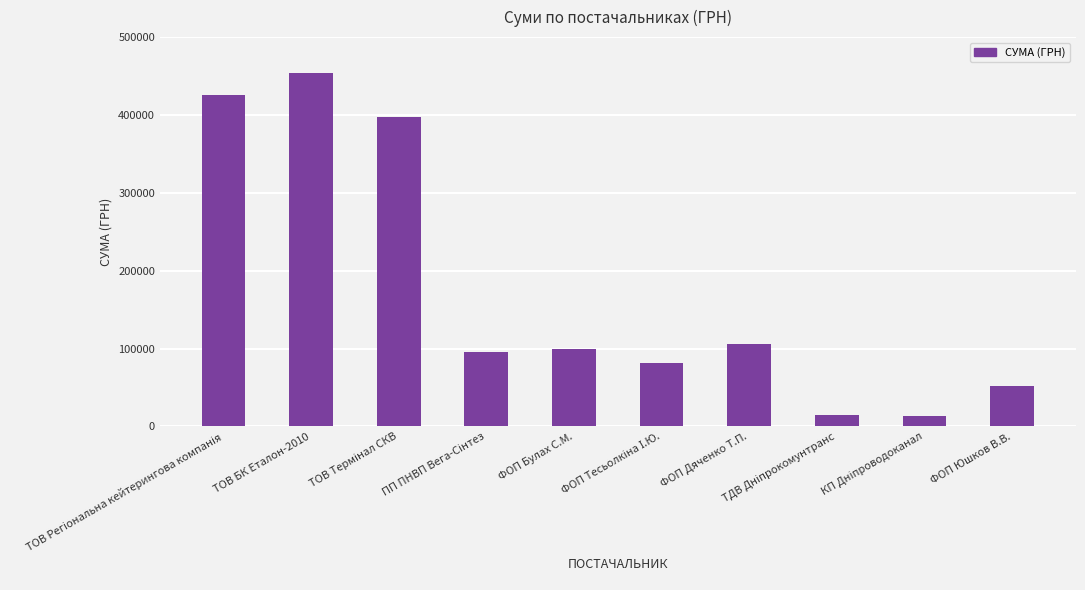

Are the bars horizontal?

No